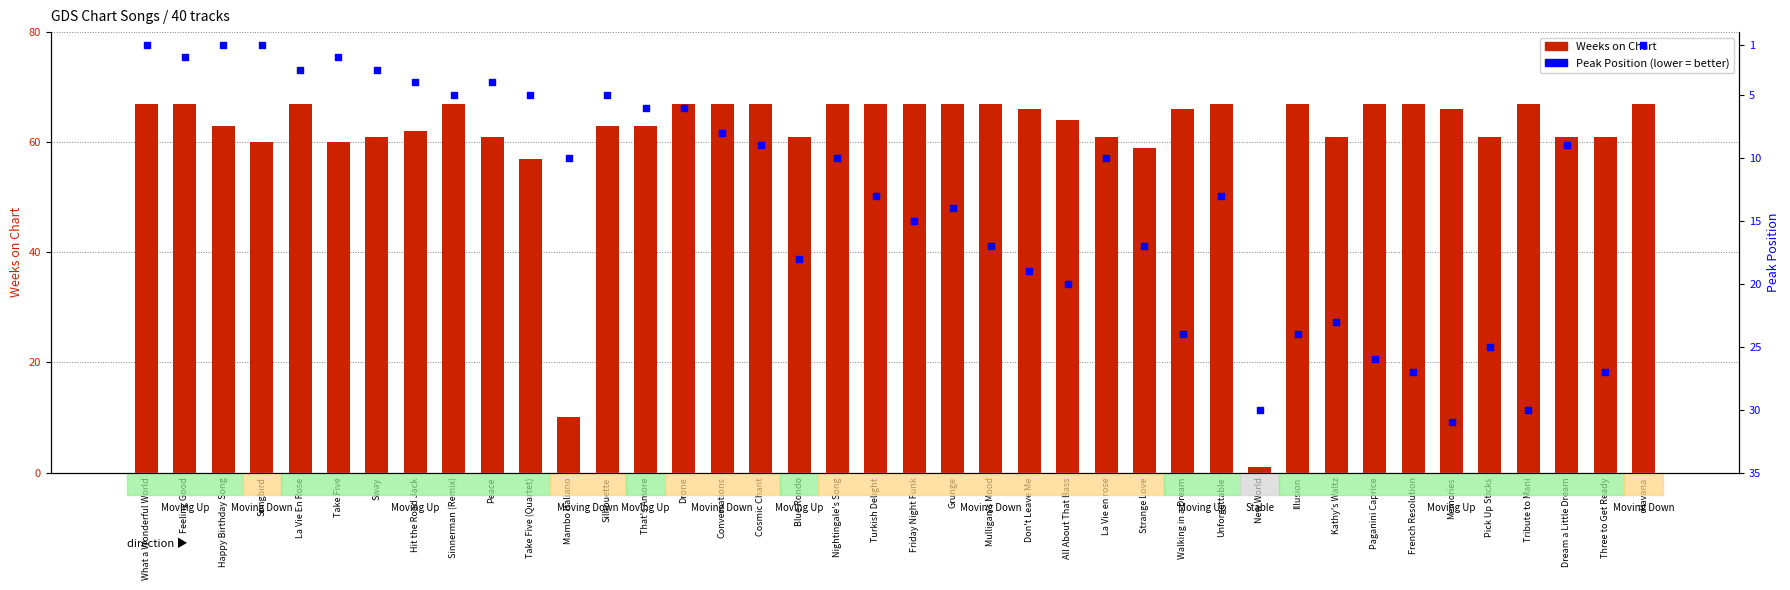

Which series reaches the maximum Y coordinate?

Weeks on Chart